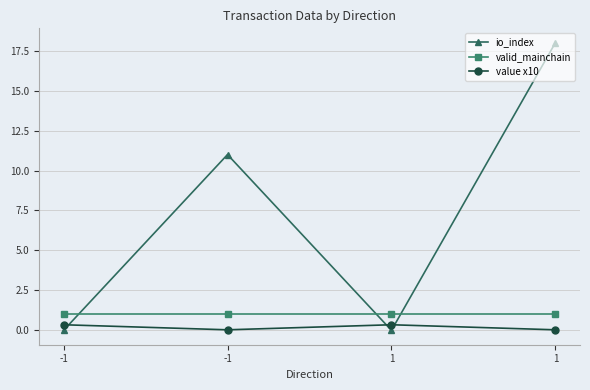

Between -1 and 1, which is larger?

-1